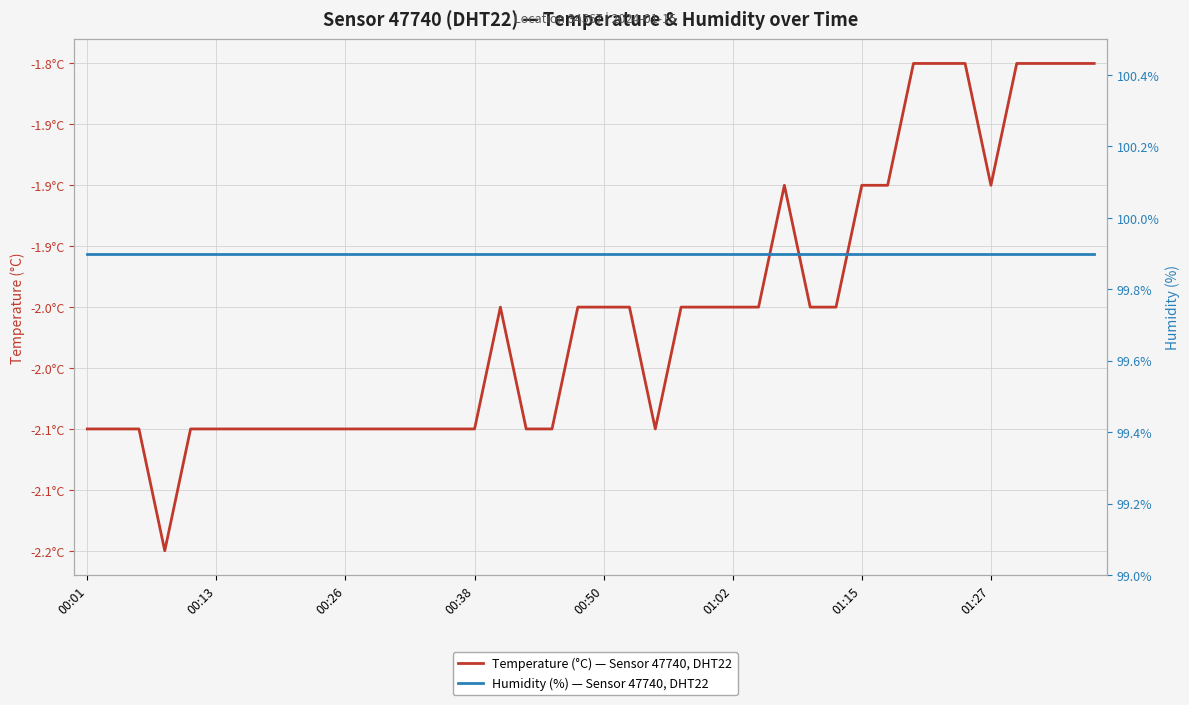

Which series has the widest spread of values?

Temperature (°C) — Sensor 47740, DHT22